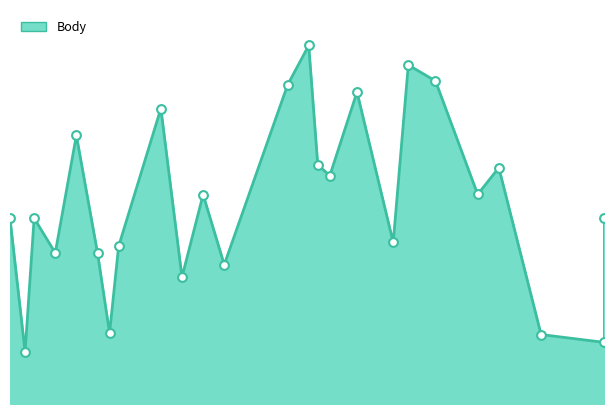

Which has a higher value, 2012-10-20 or 2012-05-26?

2012-05-26